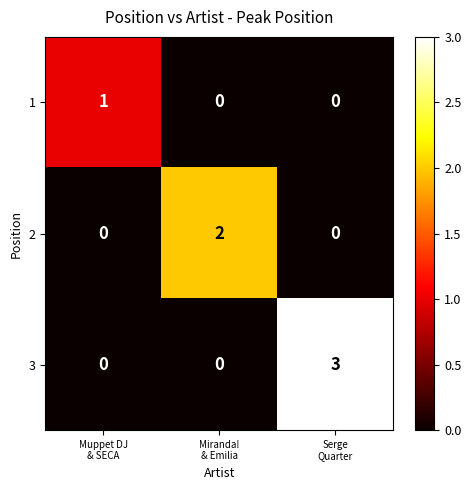

List the series in order of their overall mean, lowest first.

1, 2, 3